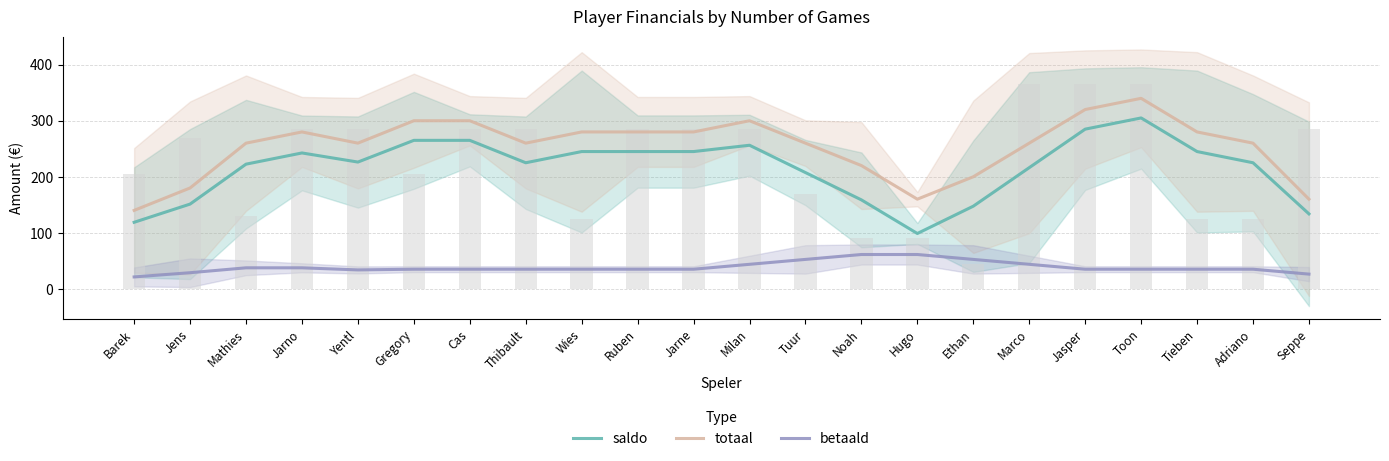

Reading right to left, list all the values displayed in this chart.

saldo: Seppe=133.8	Adriano=225.0	Tieben=245.0	Toon=305.0	Jasper=285.0	Marco=216.2	Ethan=147.5	Hugo=98.8	Noah=158.8	Tuur=207.5	Milan=256.2	Jarne=245.0	Ruben=245.0	Wies=245.0	Thibault=225.0	Cas=265.0	Gregory=265.0	Yentl=226.2	Jarno=242.5	Mathies=222.5	Jens=151.2	Barek=118.8
totaal: Seppe=160.0	Adriano=260.0	Tieben=280.0	Toon=340.0	Jasper=320.0	Marco=260.0	Ethan=200.0	Hugo=160.0	Noah=220.0	Tuur=260.0	Milan=300.0	Jarne=280.0	Ruben=280.0	Wies=280.0	Thibault=260.0	Cas=300.0	Gregory=300.0	Yentl=260.0	Jarno=280.0	Mathies=260.0	Jens=180.0	Barek=140.0
betaald: Seppe=26.2	Adriano=35.0	Tieben=35.0	Toon=35.0	Jasper=35.0	Marco=43.8	Ethan=52.5	Hugo=61.2	Noah=61.2	Tuur=52.5	Milan=43.8	Jarne=35.0	Ruben=35.0	Wies=35.0	Thibault=35.0	Cas=35.0	Gregory=35.0	Yentl=33.8	Jarno=37.5	Mathies=37.5	Jens=28.8	Barek=21.2